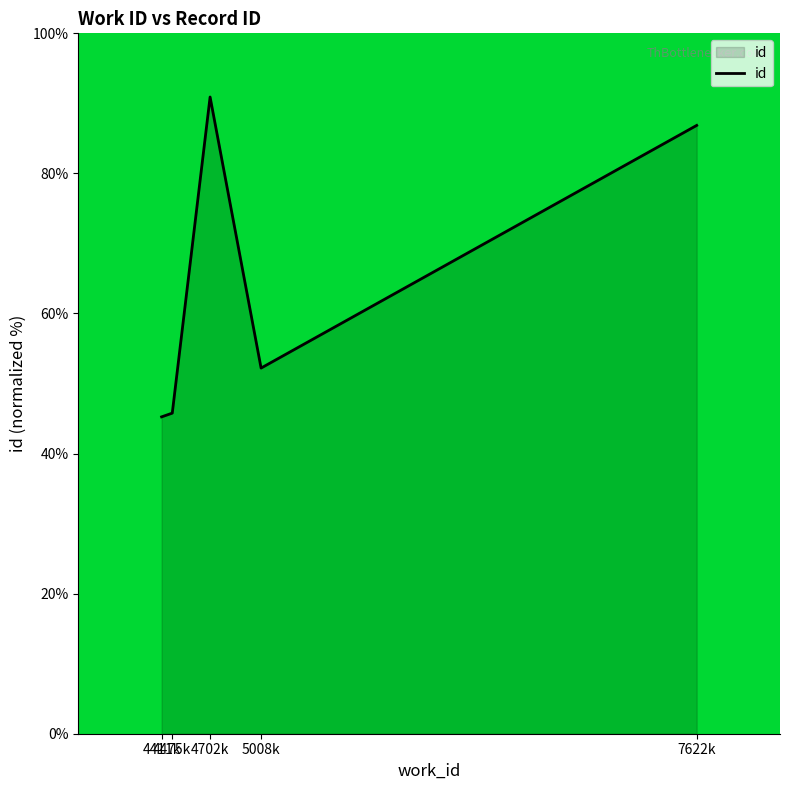

What is the maximum value shown in the chart?

90.9